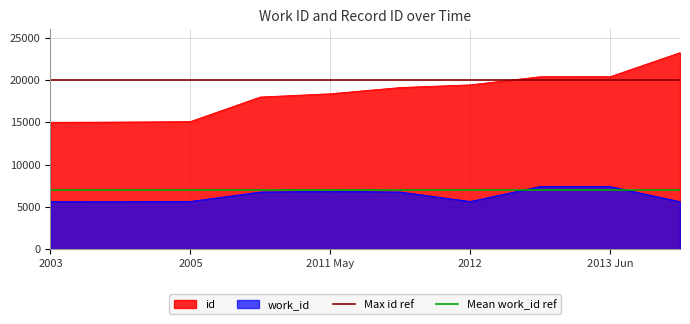

The value of work_id at 2013 Jun is 2490. True or false?

False